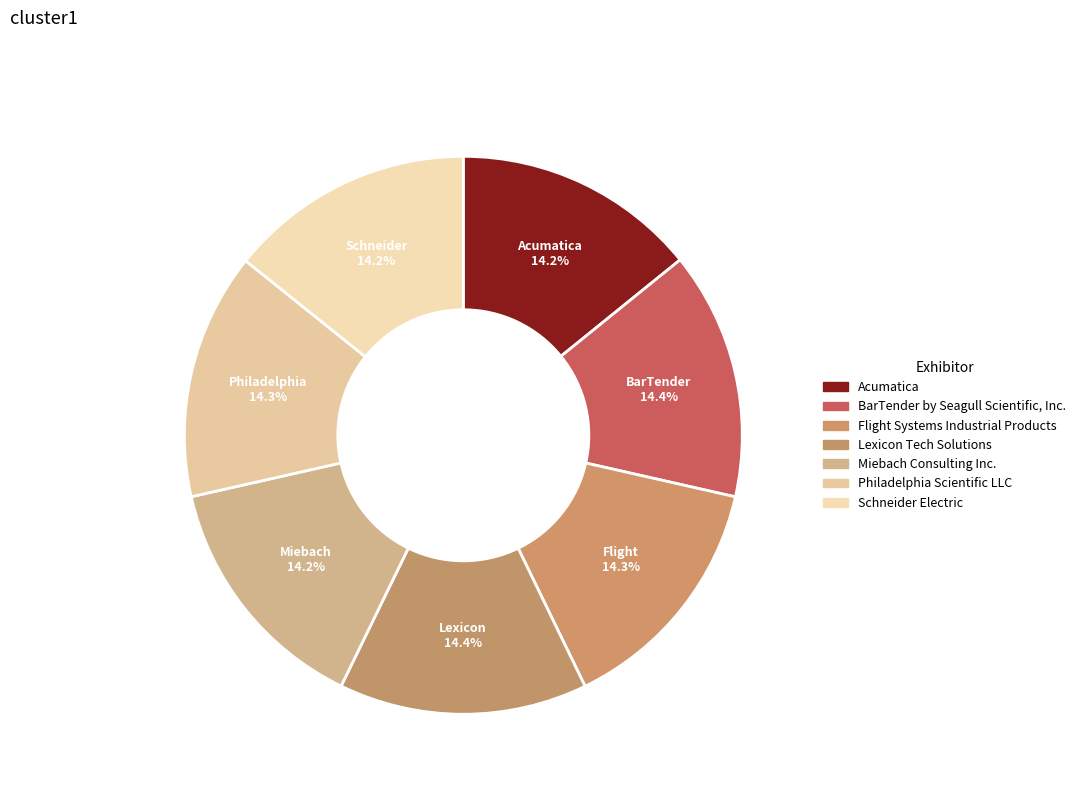

Does any single category account for the majority?

No